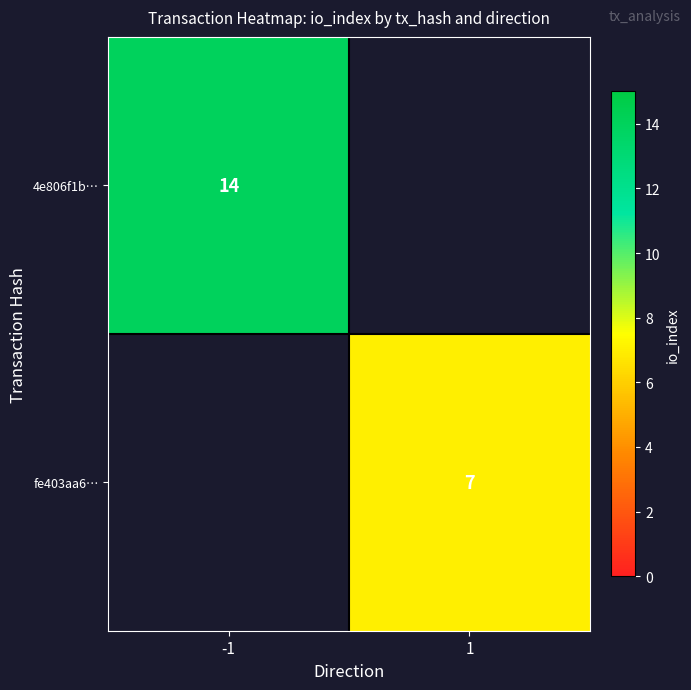

How many categories are shown in the chart?

2